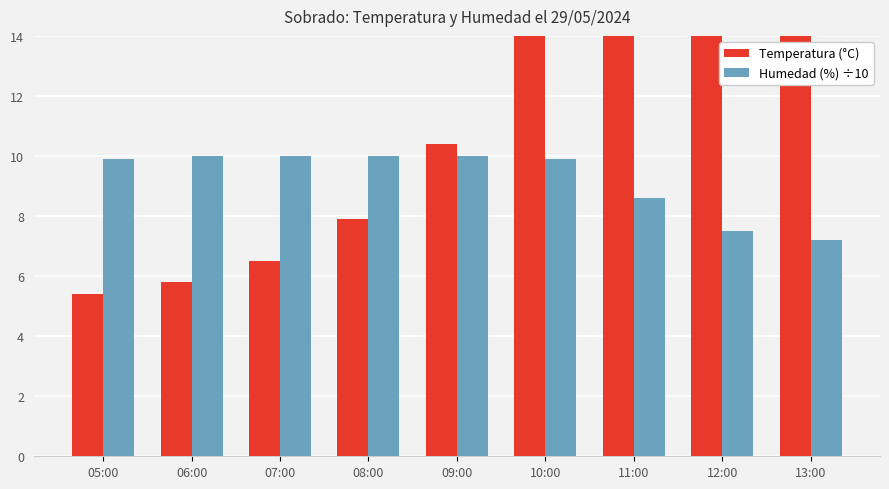

How many groups of bars are there?

9